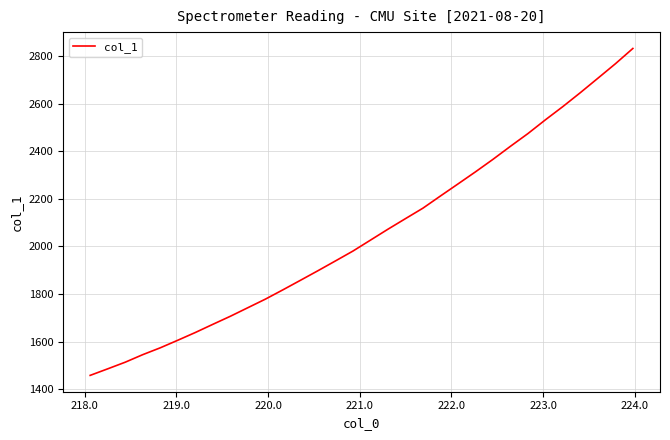

What is the smallest value displayed?

1457.7